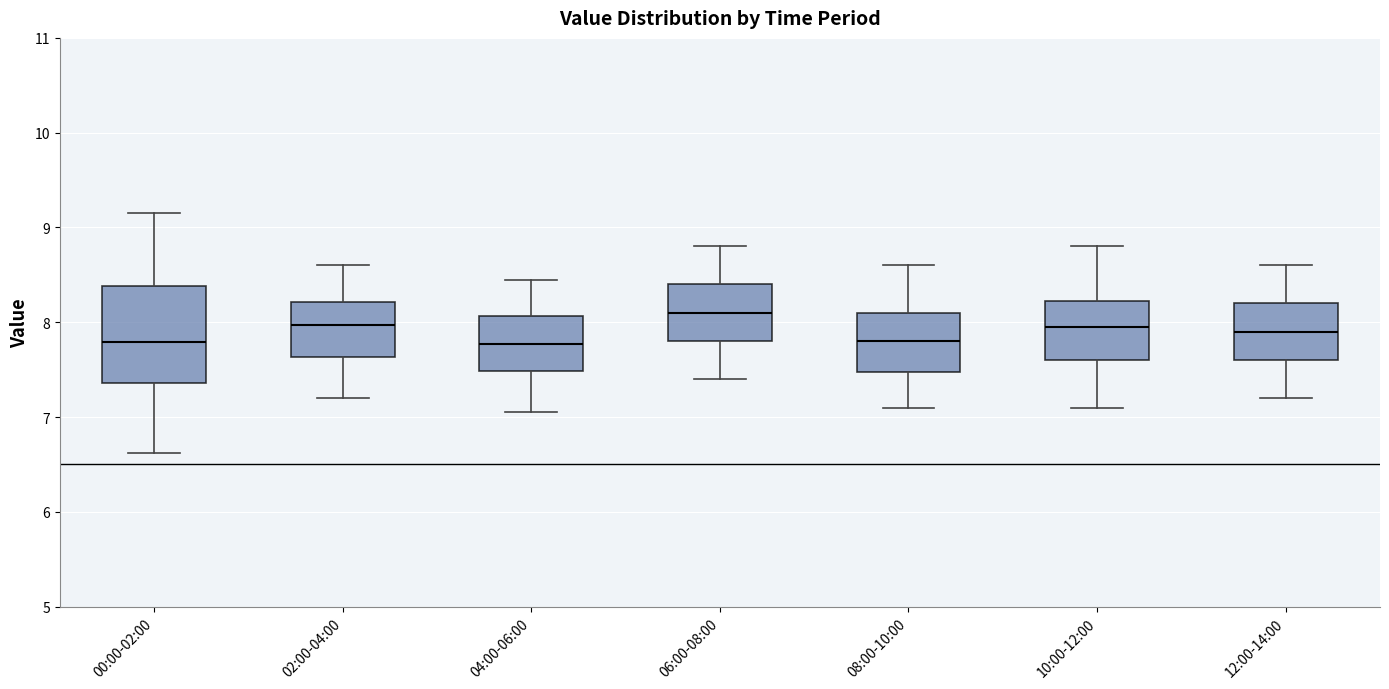

Where is the lower edge of the box for 12:00-14:00 on the y-axis? The values are not printed on the chart, so give them approximately, as read against the axis.

7.6